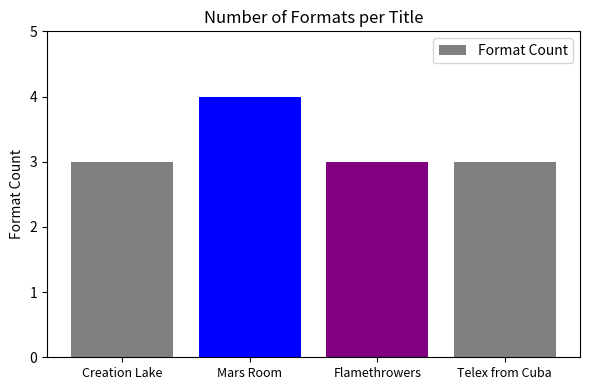

Which has a higher value, Mars Room or Creation Lake?

Mars Room